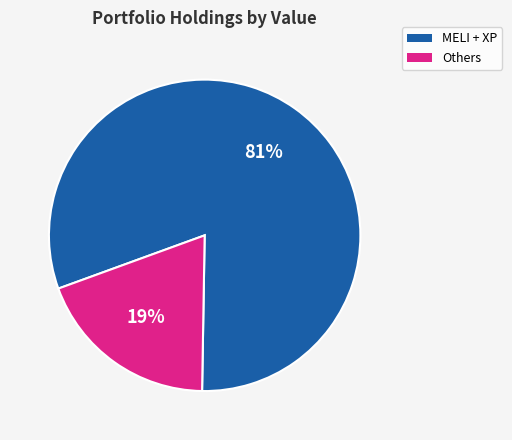

Does any single category account for the majority?

Yes